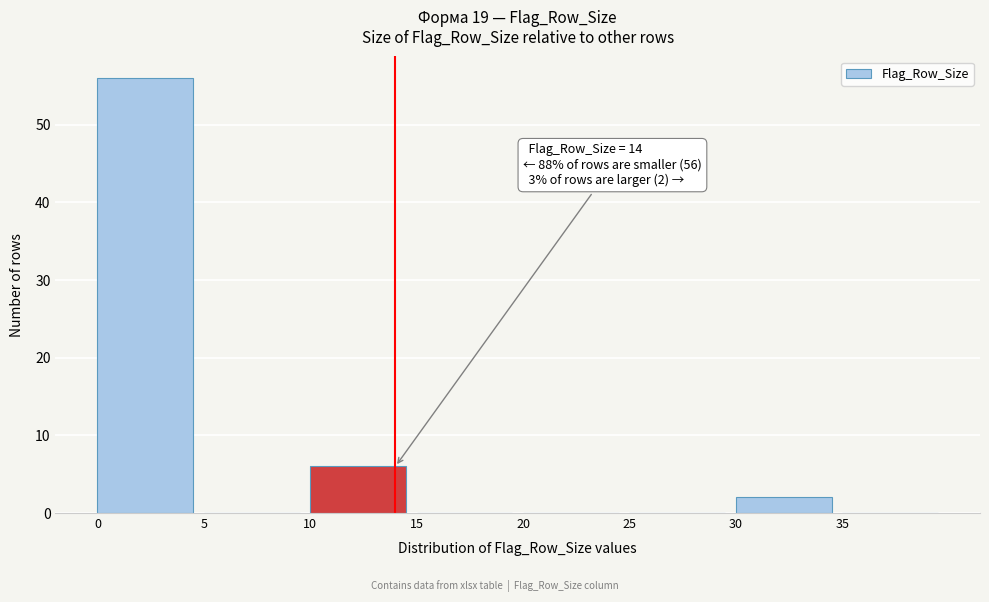

Over which range of the x-axis is the bar tallest?

0 to 5